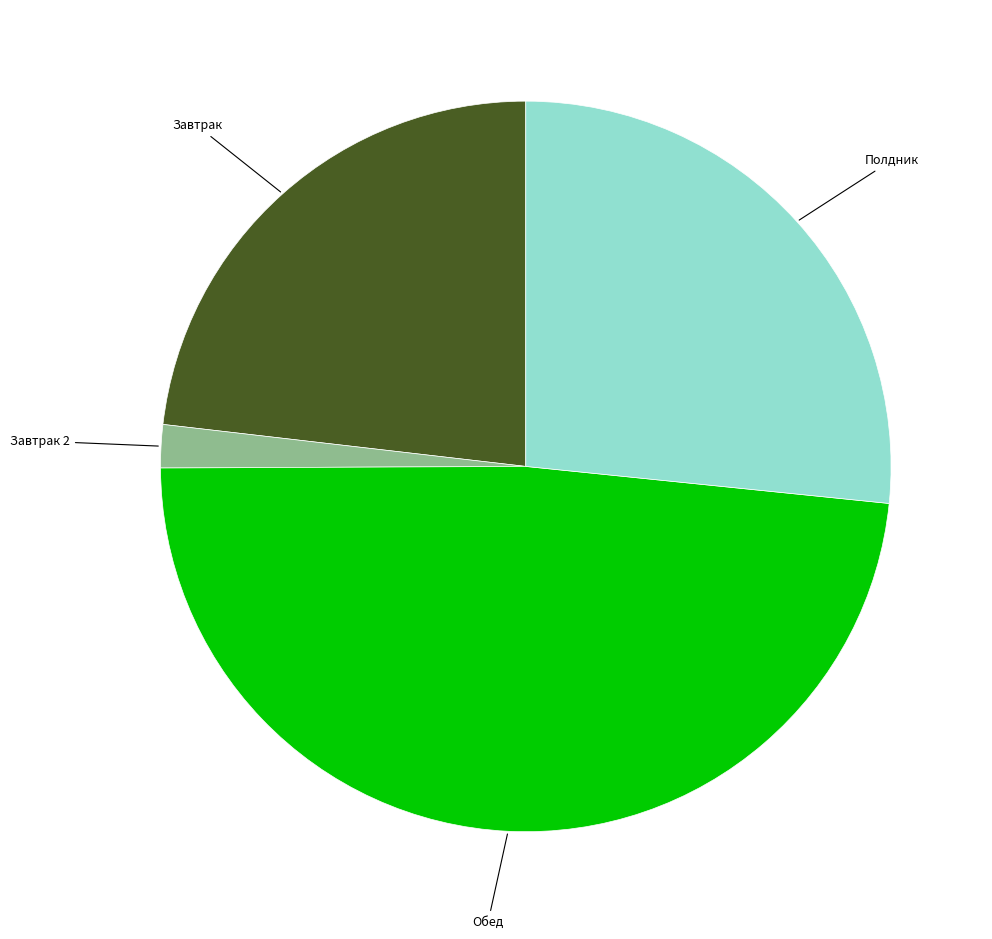

Is there any slice that represents more than half of the pie?

No